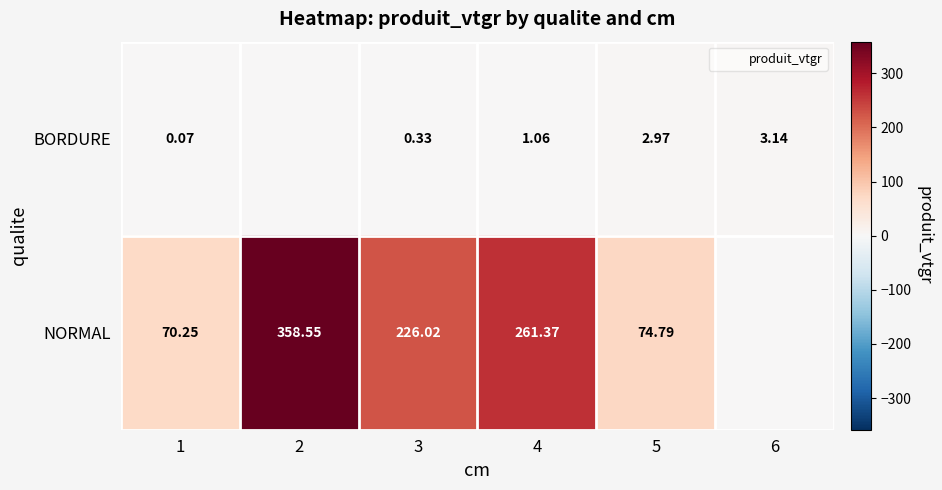

At 5, list the series in order from smallest to largest.

BORDURE, NORMAL